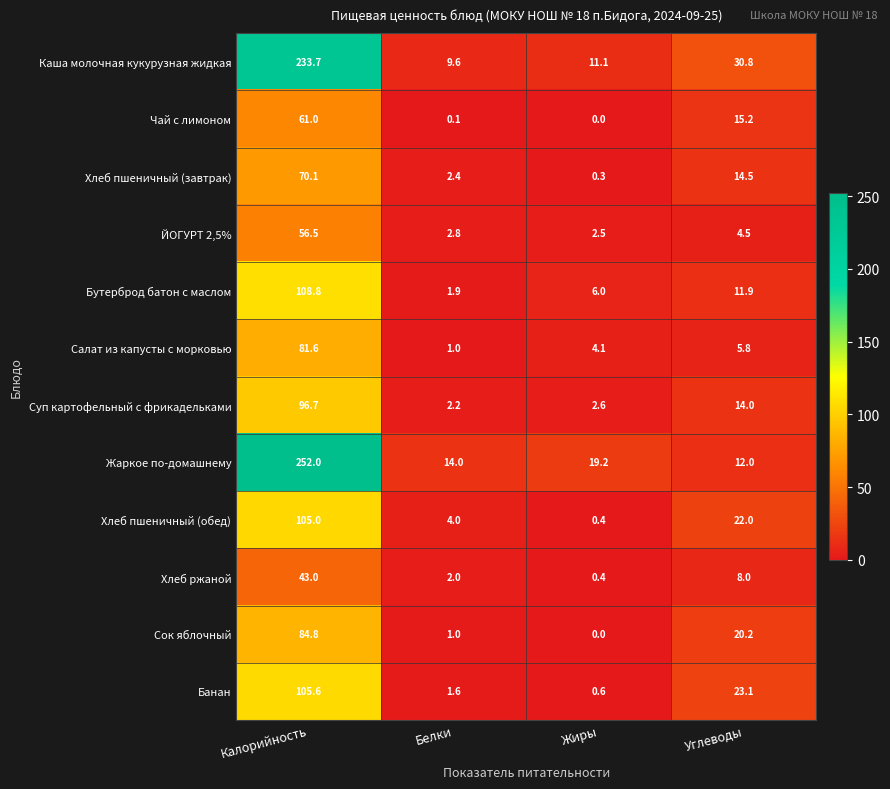

Which series has the largest range (max minus min)?

Жаркое по-домашнему